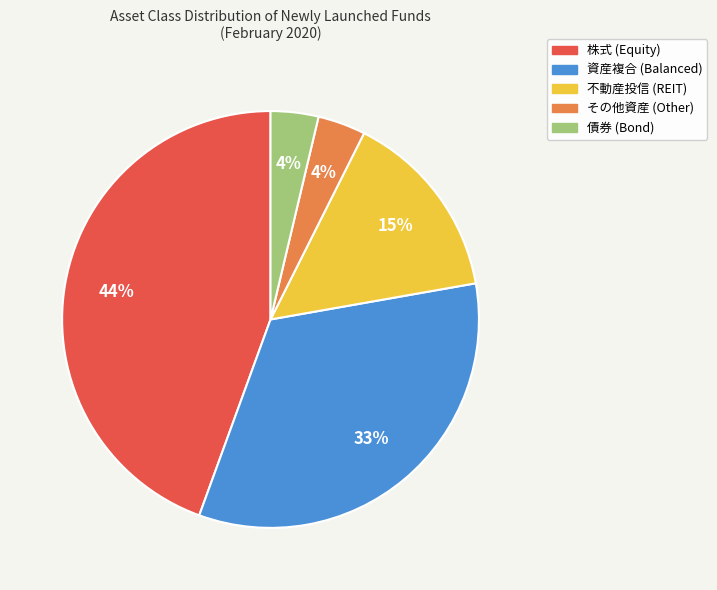

To the nearest percent, what is the average slice percentage?

20%